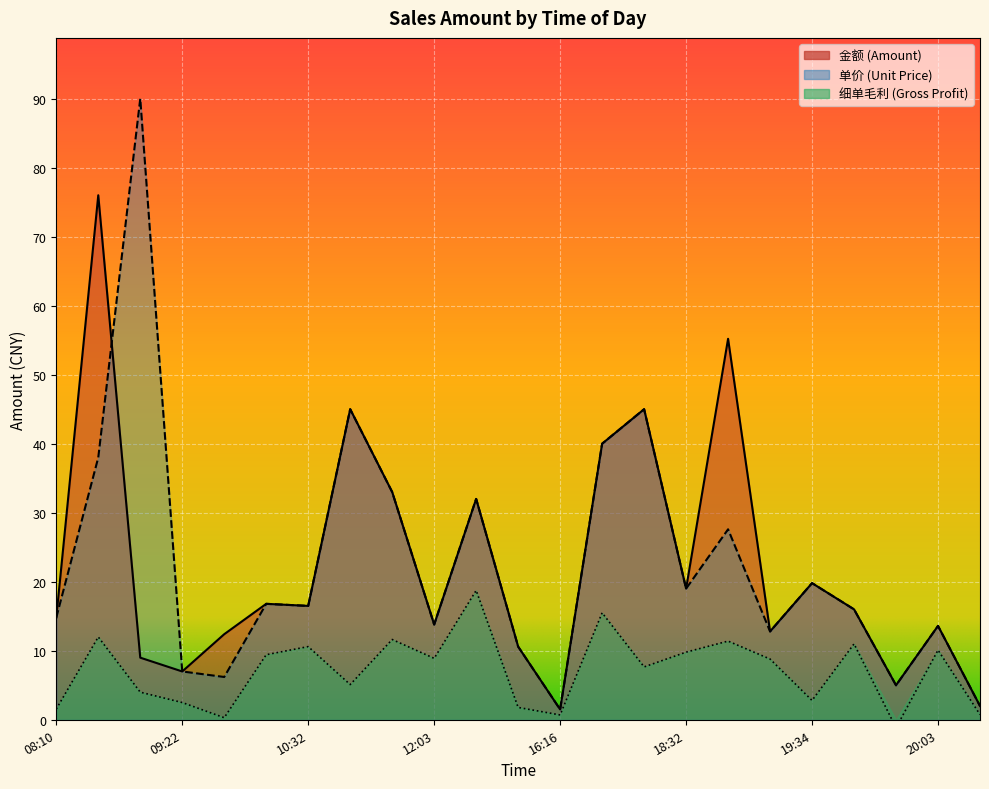

What is the difference between the second highest and minimum values in the 单价 series?

43.5